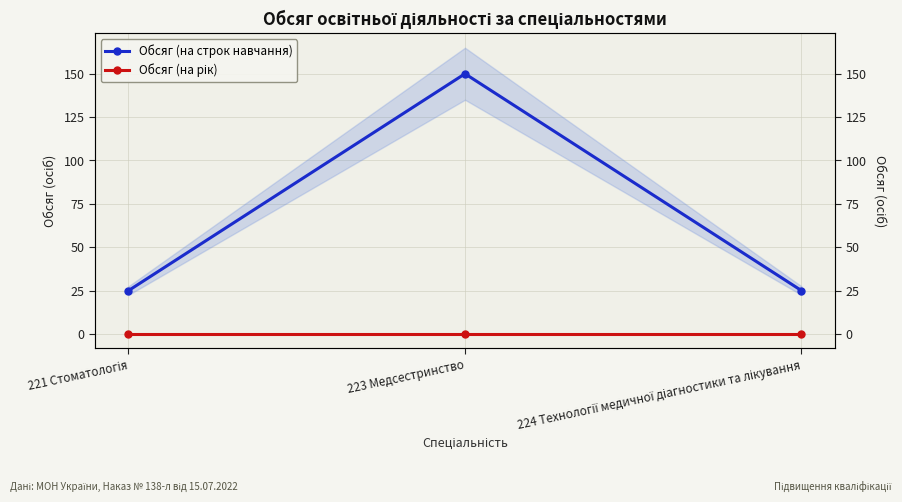

Which series has the largest total across all categories?

Обсяг (на строк навчання)